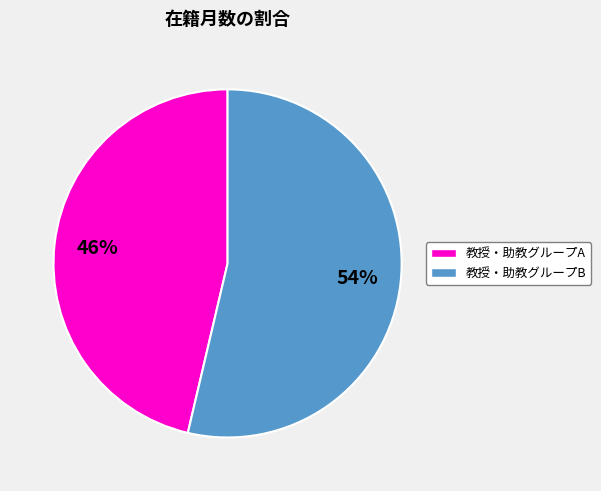

To the nearest percent, what is the average slice percentage?

50%